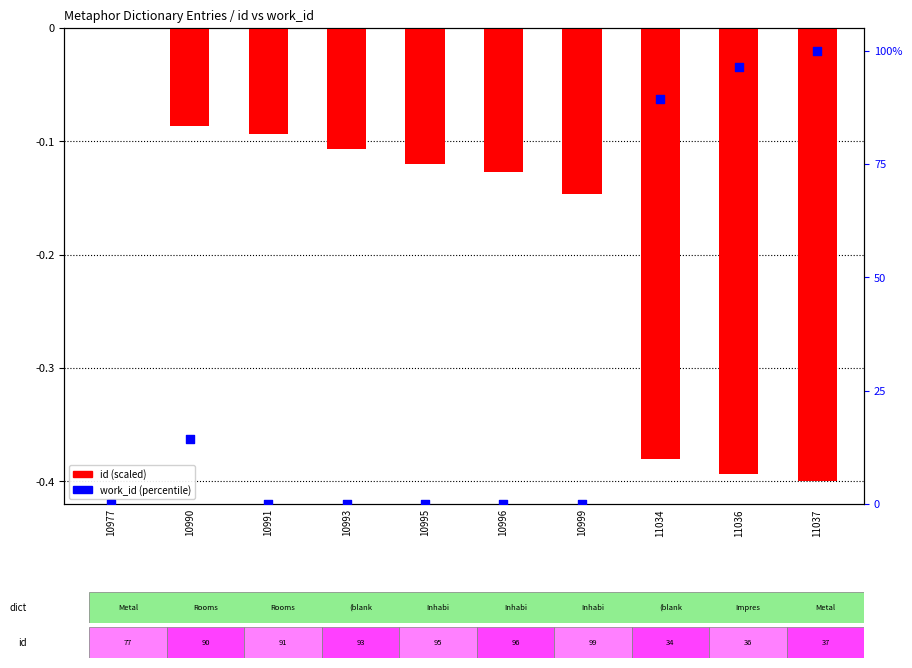

Which series contains the highest Y value?

work_id (percentile)